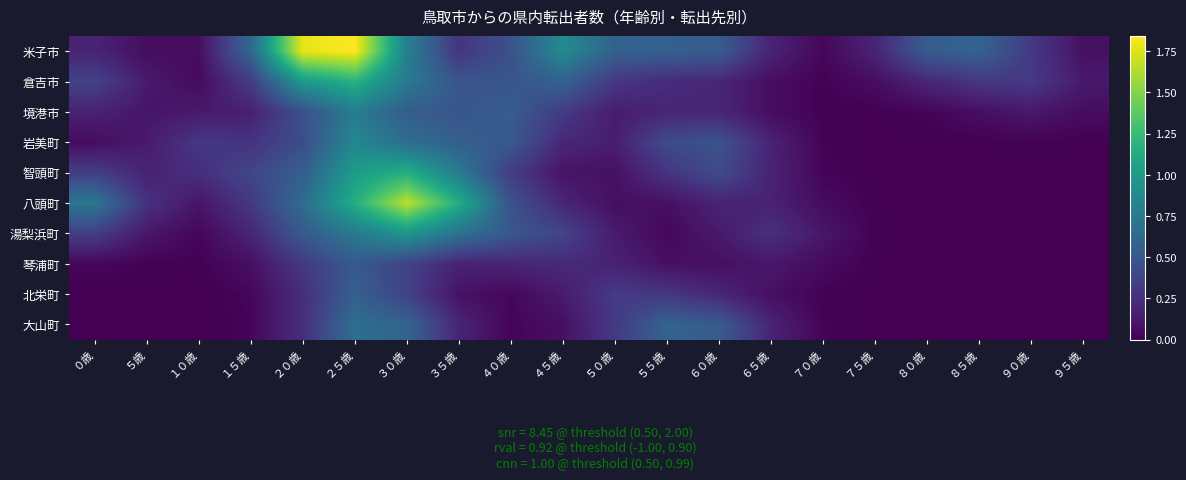

How many series are shown in this chart?

10